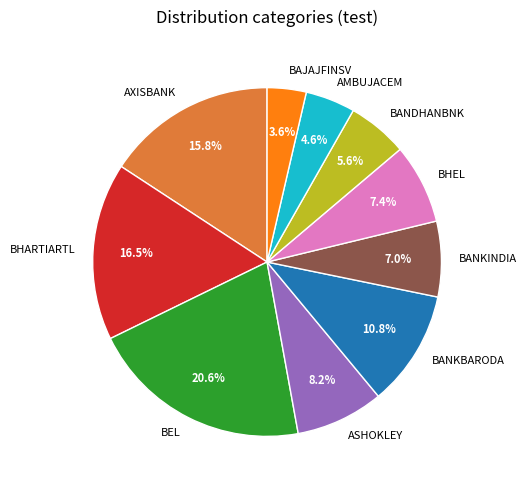

To the nearest percent, what is the combined percentage of BANKBARODA and AXISBANK?

27%